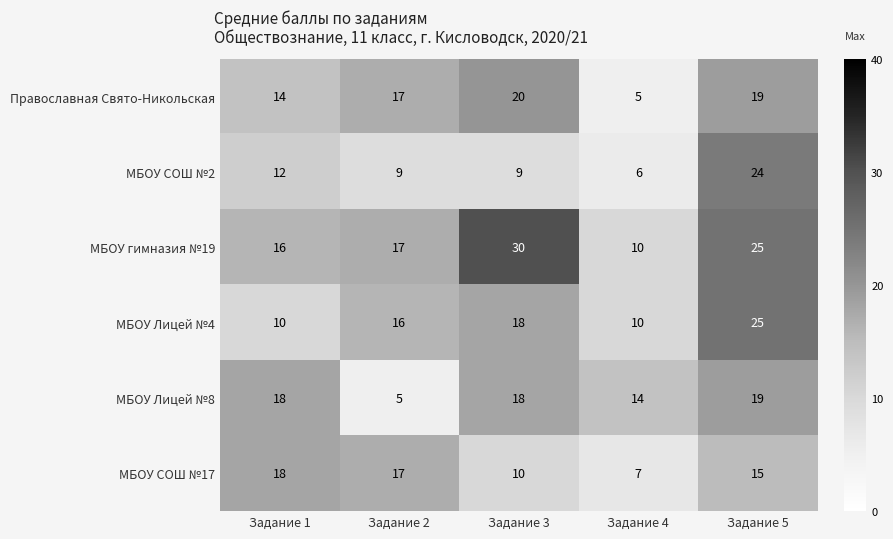

What is the sum of the МБОУ СОШ №17 values at Задание 1 and Задание 5?

33